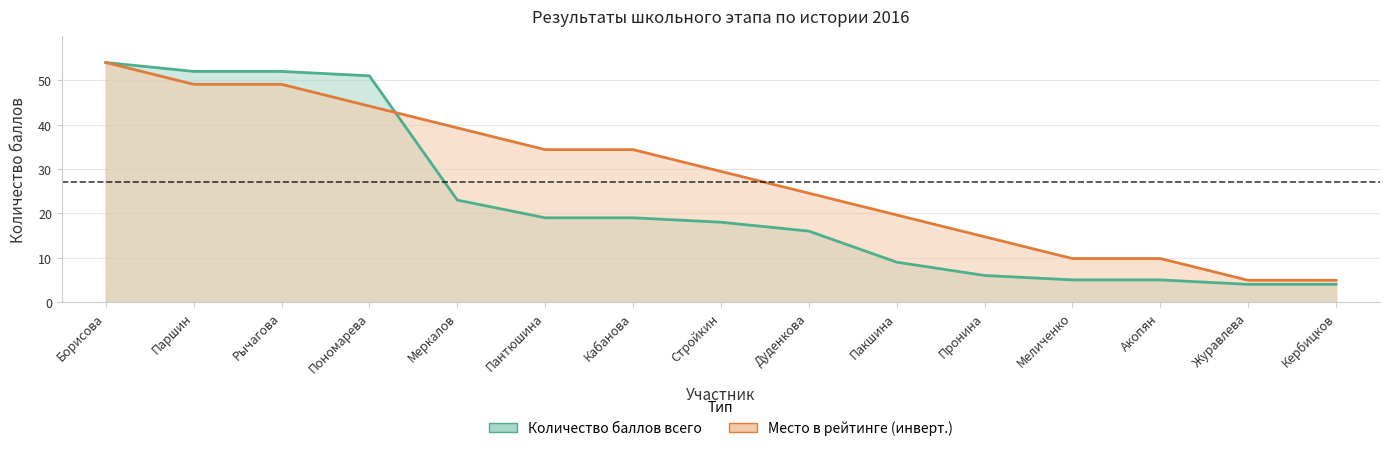

What is the value of the Место в рейтинге point at the 11th from the left?

14.7